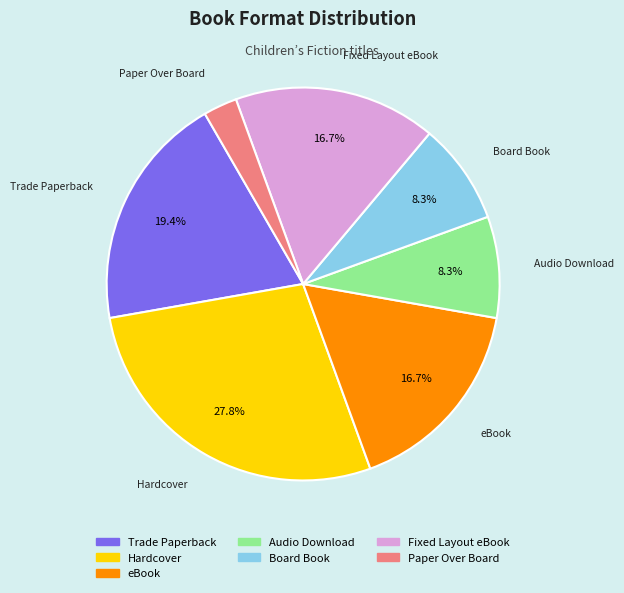

Approximately how many times larger is the value at eBook compared to Audio Download?

2.0